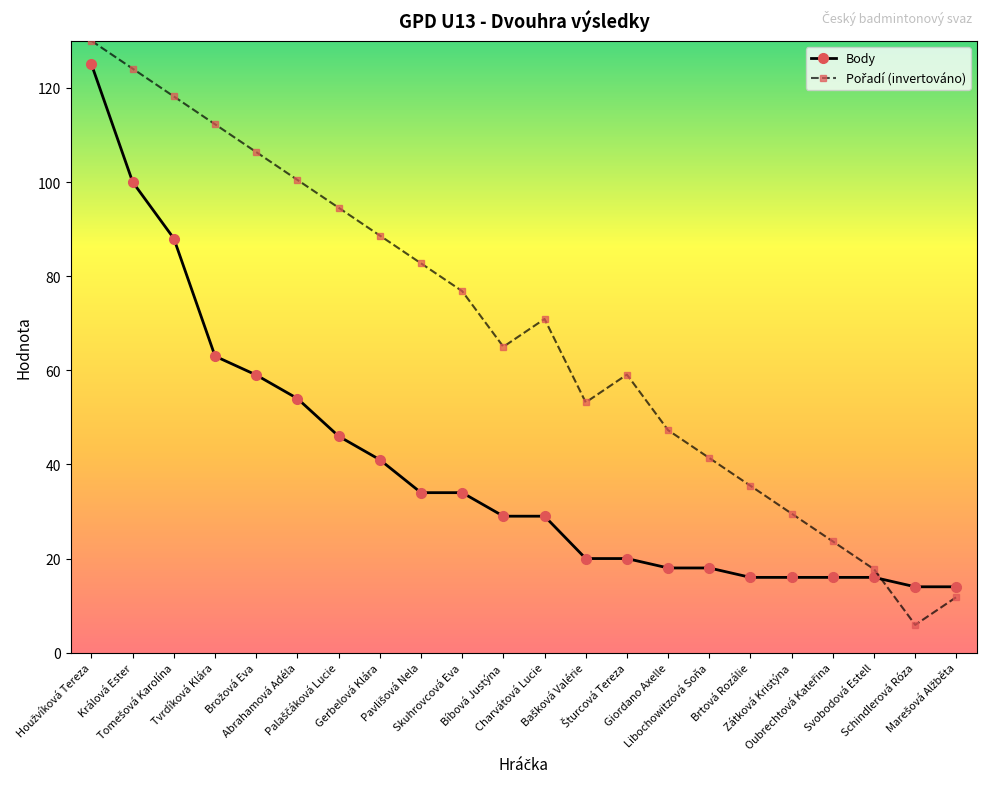

What is the sum of all Body values?

870.0